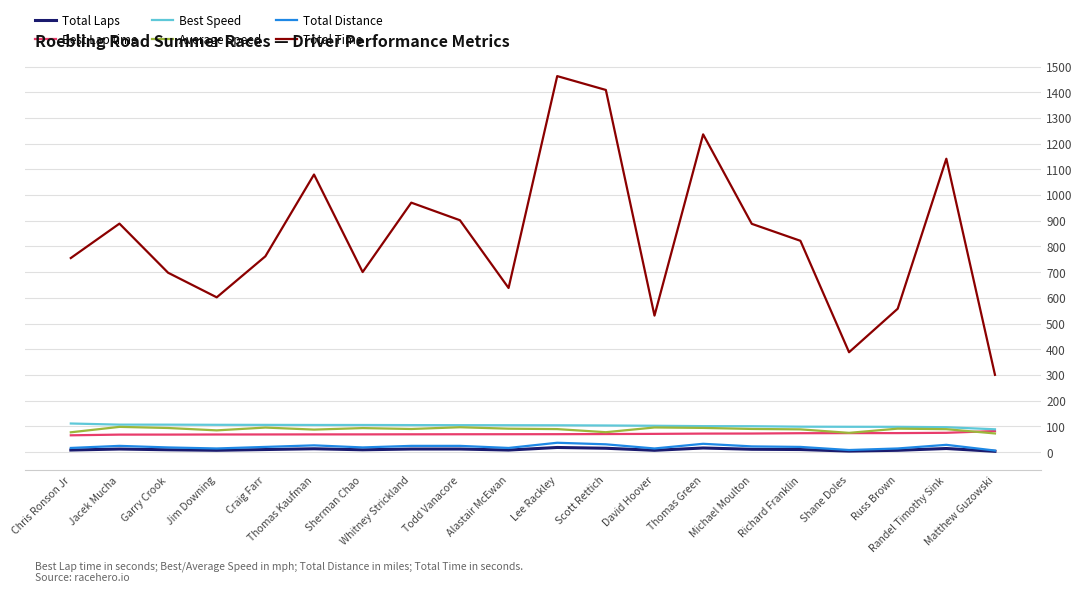

Which series has the widest spread of values?

Total Time